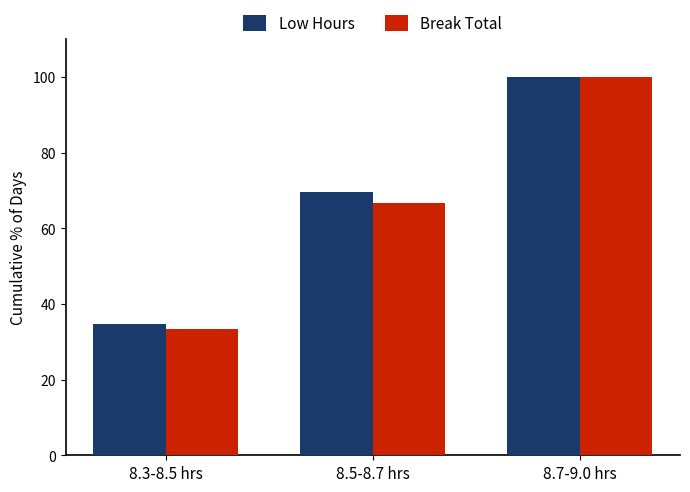

Which series has the largest range (max minus min)?

Break Total